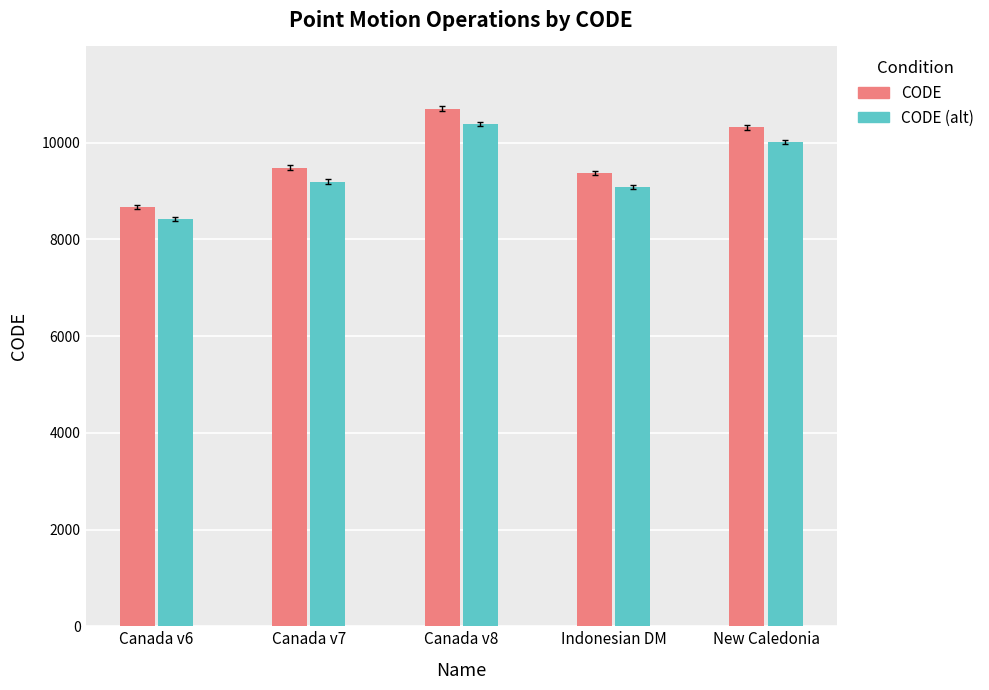

Reading left to right, list all the values displayed in this chart.

CODE: 8676.0	9483.0	10707.0	9375.0	10323.0
CODE (alt): 8415.7	9198.5	10385.8	9093.8	10013.3